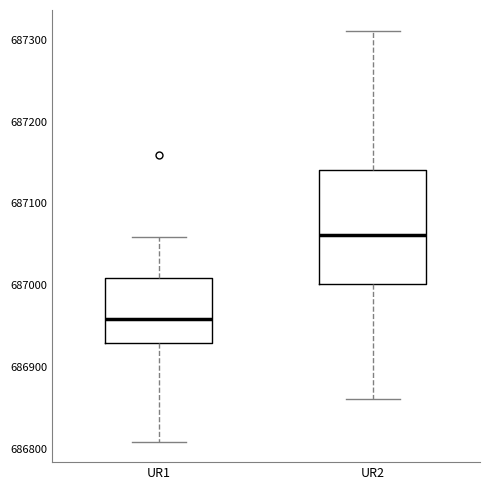

Reading left to right, transcribe this box plot: for each box, give where its median line is, the range the box spans, and where its two whiskers end, as read against the y-axis. The values are not printed on the chart, so give them approximately, as read against the axis.

UR1: median 686960, box 686930 to 687010, whiskers 686810 to 687060
UR2: median 687060, box 687000 to 687140, whiskers 686860 to 687310